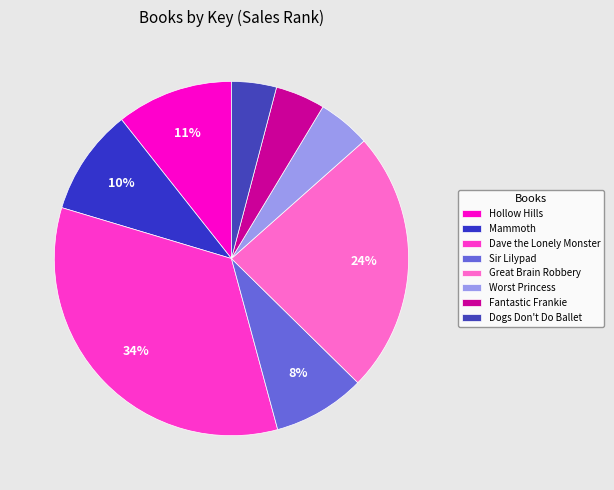

What is the largest slice in the pie chart?

Dave the Lonely Monster